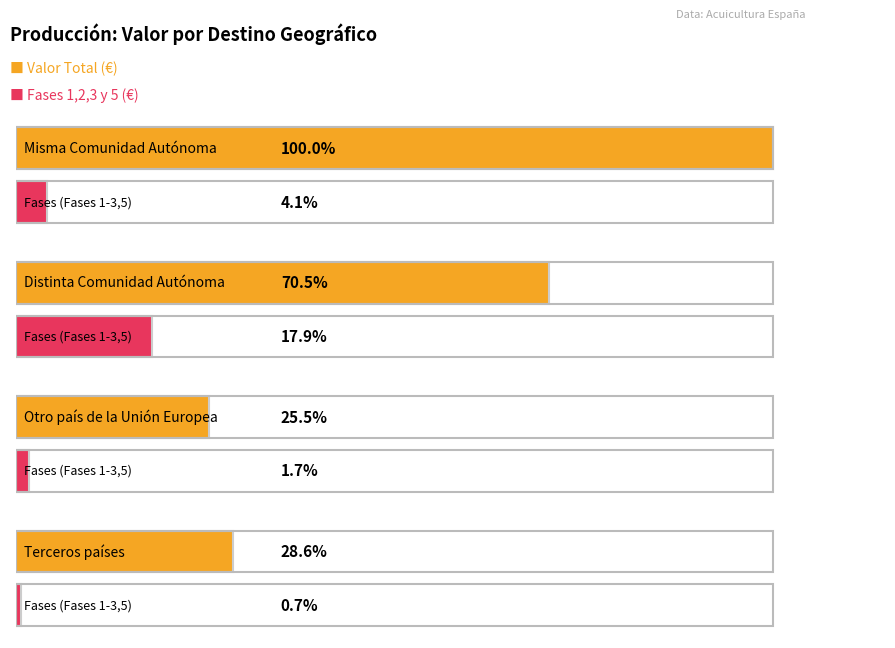

What is the average value of the Fases 1,2,3 y 5 (€) series?

13297274.6